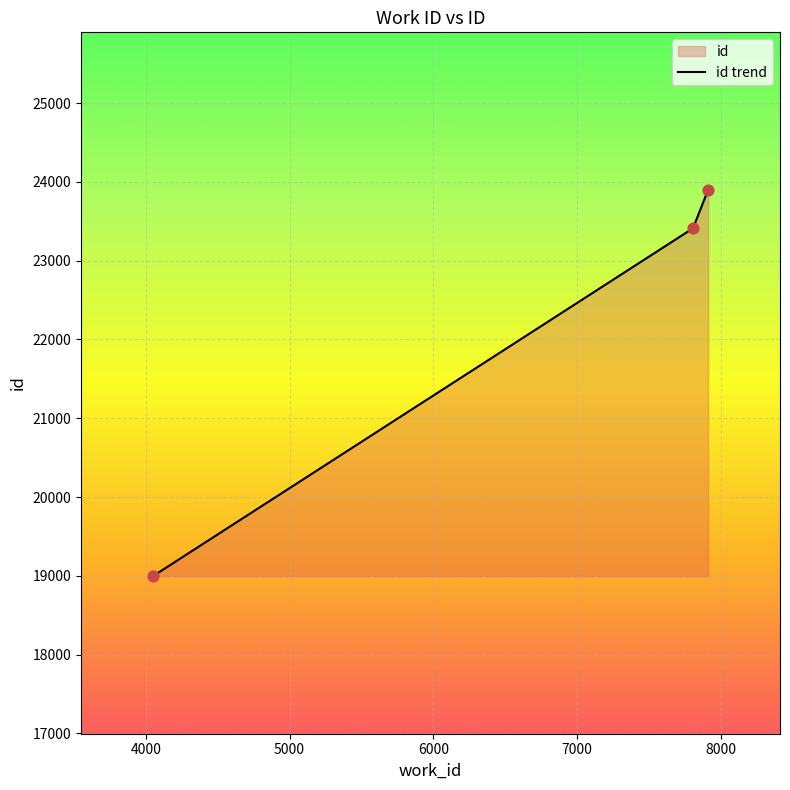

Between 4050 and 7910, which is larger?

7910